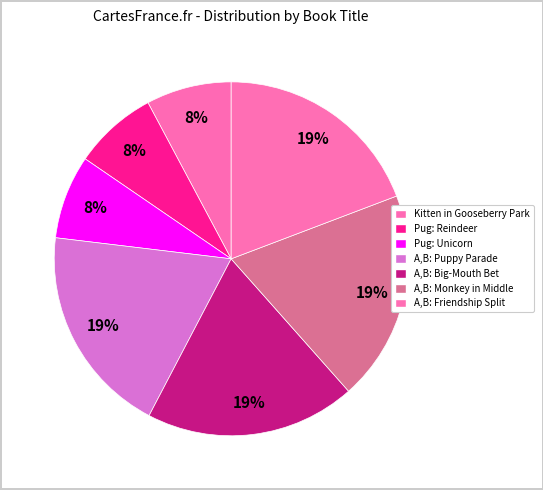

How many slices are in this pie chart?

7